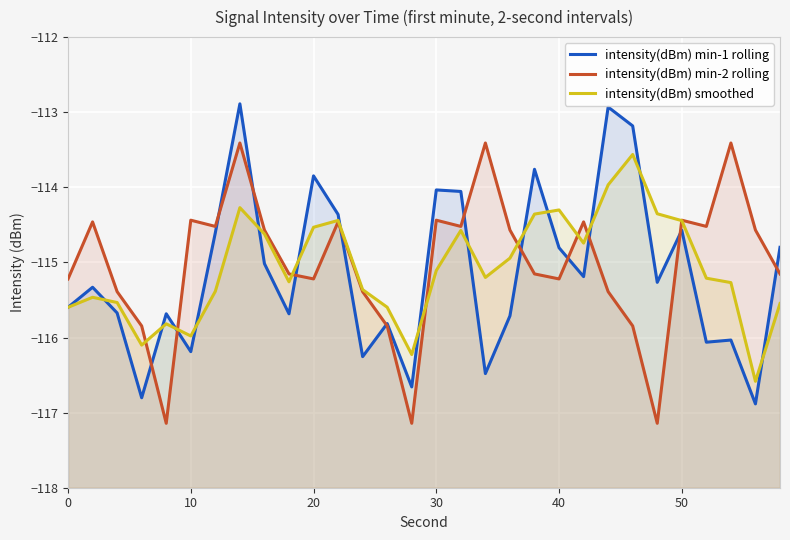

Reading left to right, what are all the values shown in this chart?

intensity(dBm) min-1 rolling: -115.6	-115.3	-115.7	-116.8	-115.7	-116.2	-114.6	-112.9	-115.0	-115.7	-113.8	-114.4	-116.3	-115.8	-116.7	-114.0	-114.1	-116.5	-115.7	-113.8	-114.8	-115.2	-112.9	-113.2	-115.3	-114.6	-116.1	-116.0	-116.9	-114.8
intensity(dBm) min-2 rolling: -115.2	-114.5	-115.4	-115.8	-117.1	-114.4	-114.5	-113.4	-114.6	-115.2	-115.2	-114.5	-115.4	-115.8	-117.1	-114.4	-114.5	-113.4	-114.6	-115.2	-115.2	-114.5	-115.4	-115.8	-117.1	-114.4	-114.5	-113.4	-114.6	-115.2
intensity(dBm) smoothed: -115.6	-115.5	-115.5	-116.1	-115.8	-116.0	-115.4	-114.3	-114.6	-115.3	-114.5	-114.4	-115.4	-115.6	-116.2	-115.1	-114.6	-115.2	-114.9	-114.4	-114.3	-114.7	-114.0	-113.6	-114.4	-114.4	-115.2	-115.3	-116.6	-115.5